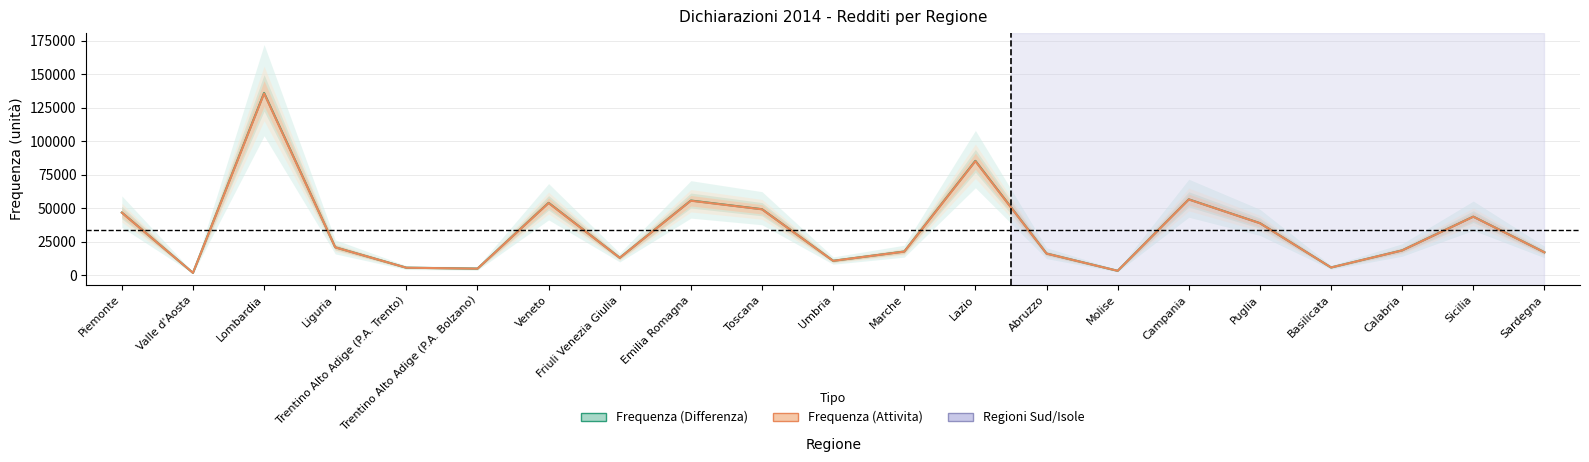

True or false: Frequenza (Attivita) and Frequenza (Differenza) cross at least once.

False